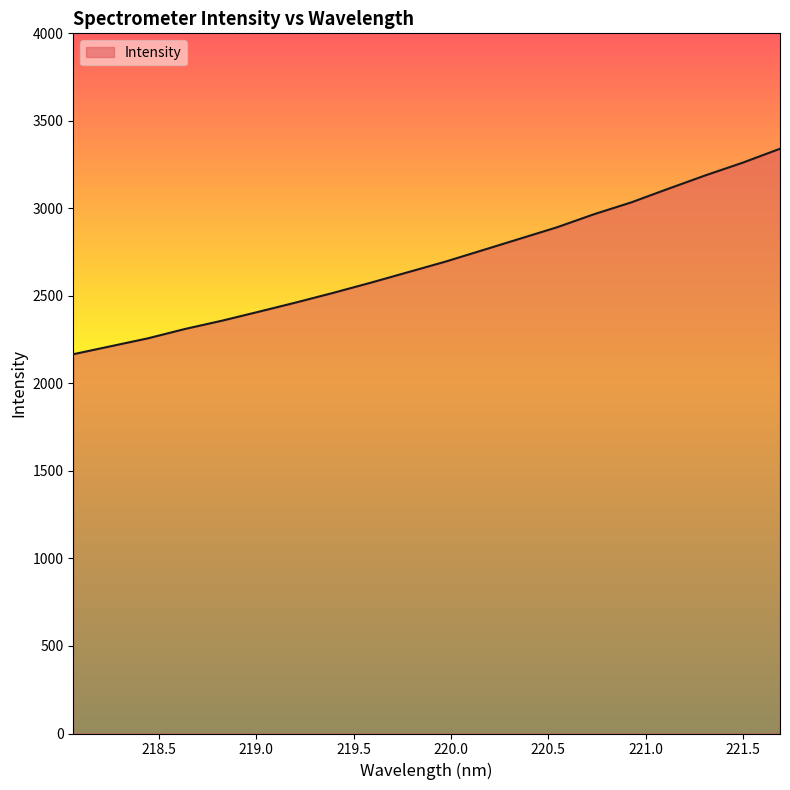

What is the greatest value displayed?

3340.6